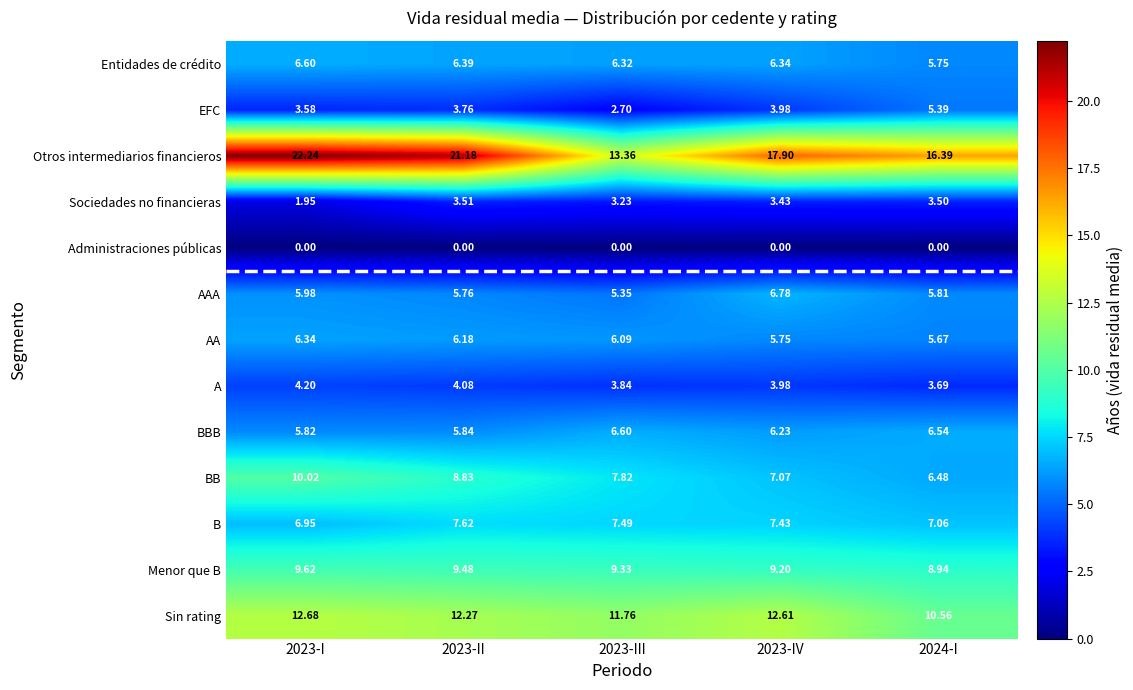

Which series has the largest range (max minus min)?

Otros intermediarios financieros